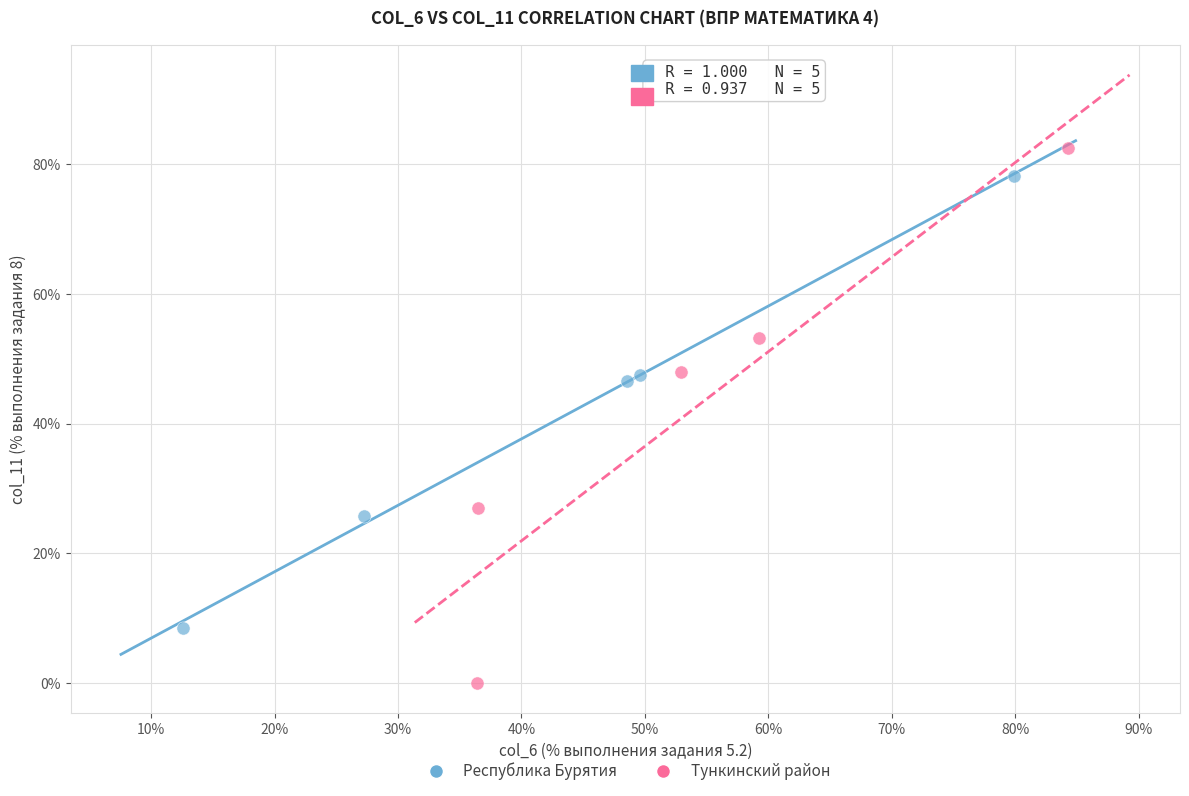

Which series contains the lowest Y value?

Тункинский район